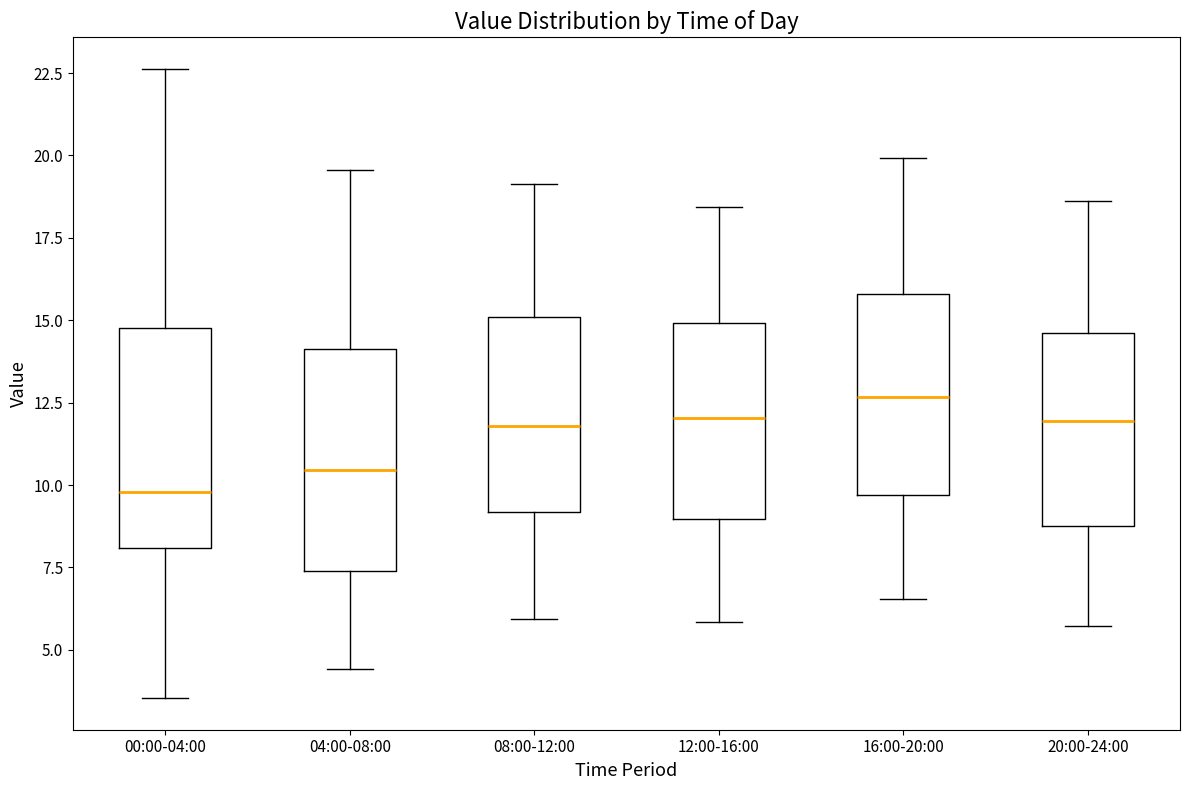

Reading left to right, read every box against the y-axis: the position of its median line, the range the box covers, and the ends of its whiskers. The values are not printed on the chart, so give them approximately, as read against the axis.

00:00-04:00: median 10.0, box 8.0 to 15.0, whiskers 3.5 to 22.5
04:00-08:00: median 10.5, box 7.5 to 14.0, whiskers 4.5 to 19.5
08:00-12:00: median 12.0, box 9.0 to 15.0, whiskers 6.0 to 19.0
12:00-16:00: median 12.0, box 9.0 to 15.0, whiskers 6.0 to 18.5
16:00-20:00: median 12.5, box 9.5 to 16.0, whiskers 6.5 to 20.0
20:00-24:00: median 12.0, box 9.0 to 14.5, whiskers 5.5 to 18.5